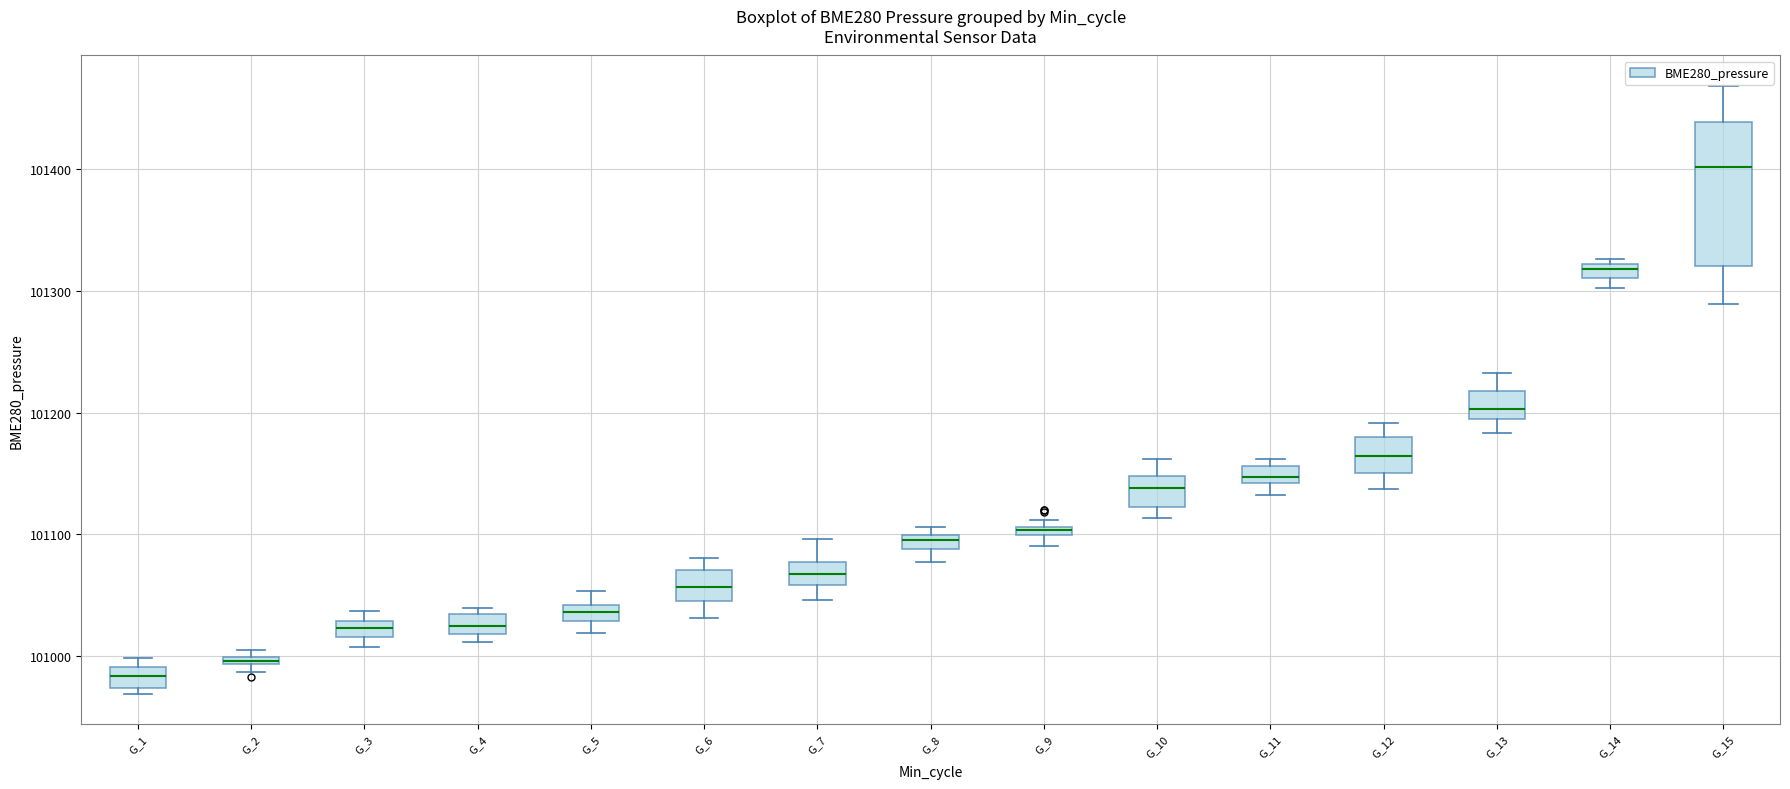

Which box is the tallest, from its lower edge to its upper edge?

G_15